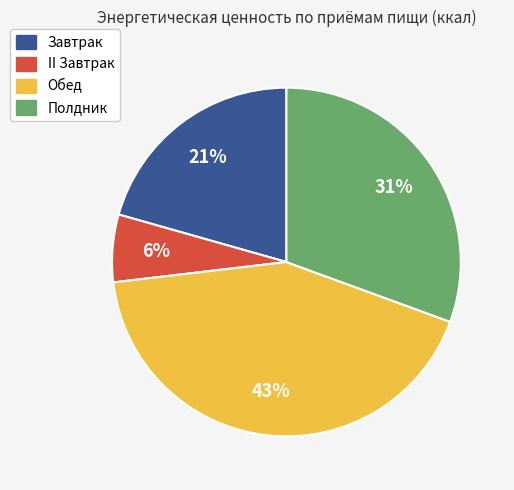

Which category has the biggest portion of the pie?

Обед